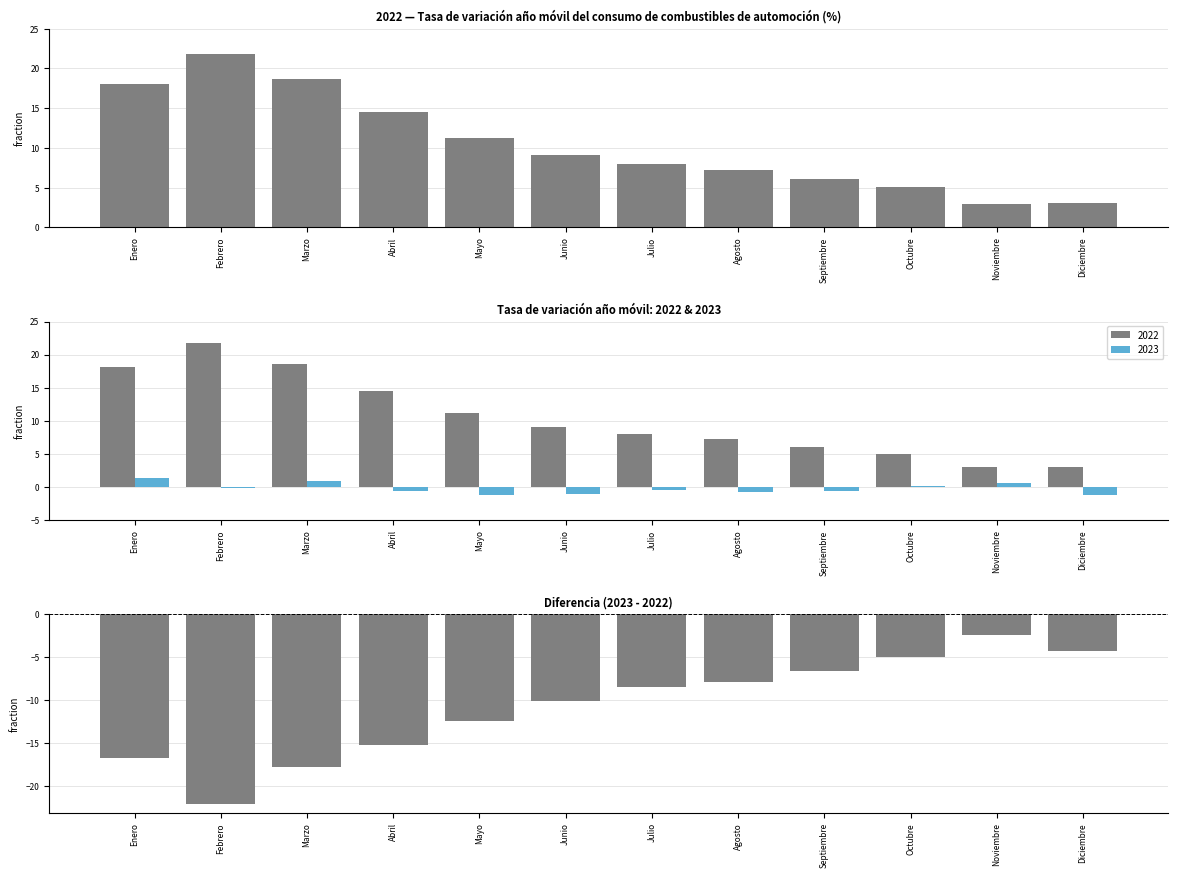

Is it true that the value at Diciembre is -4.2?

True